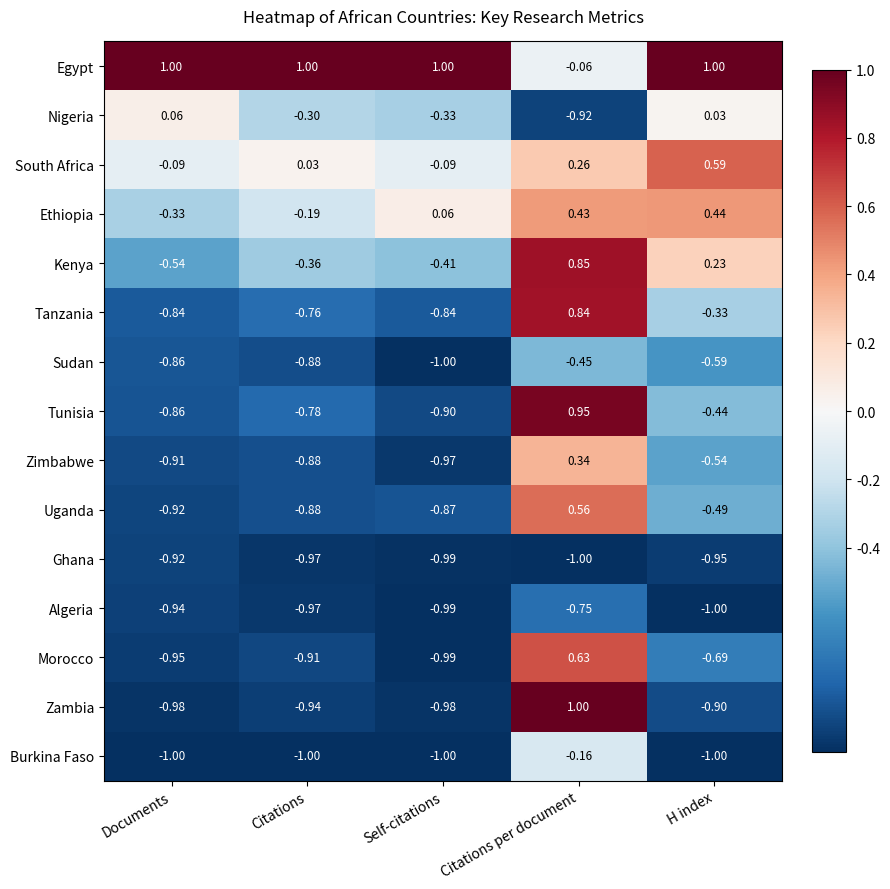

What is the total value across all series at Self-citations?

-9.3